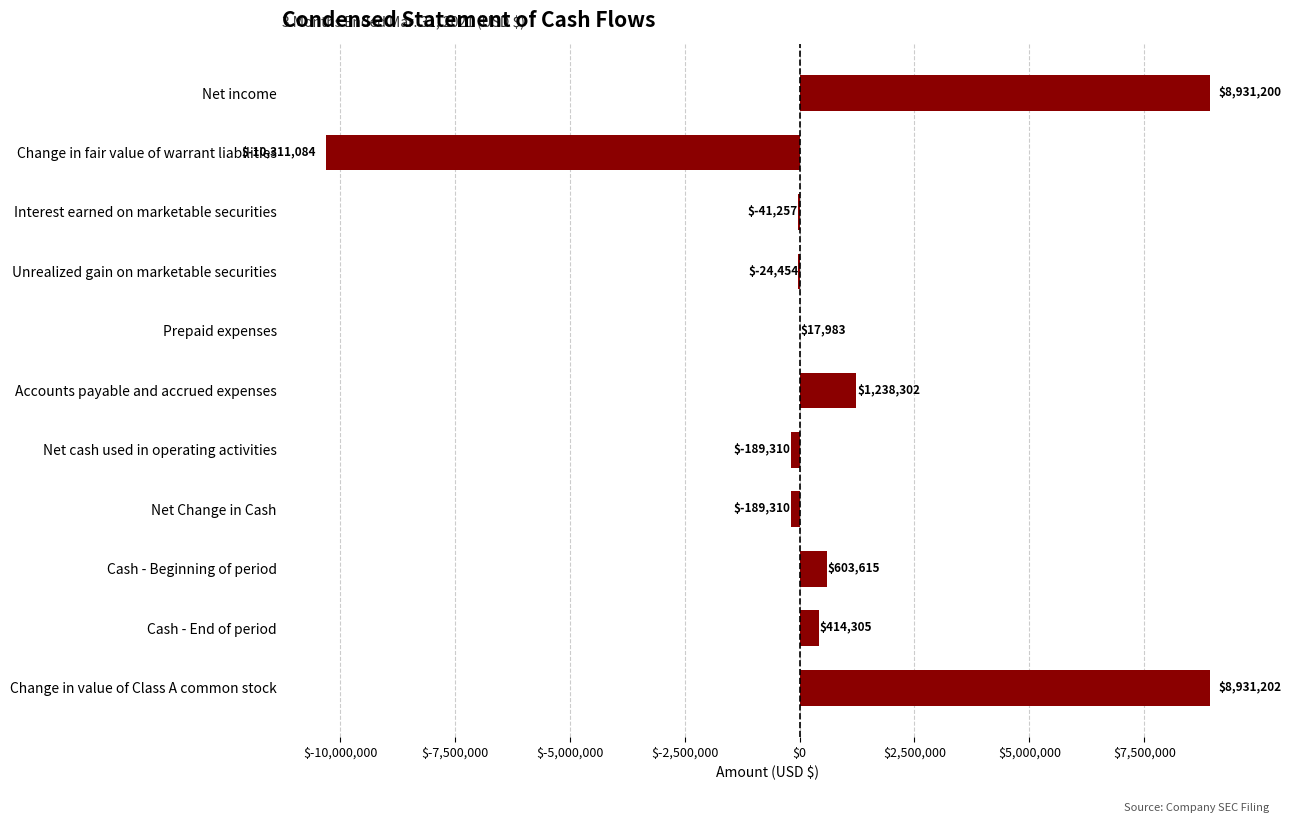

What is the change in value from Net income to Cash - End of period?

-8516895